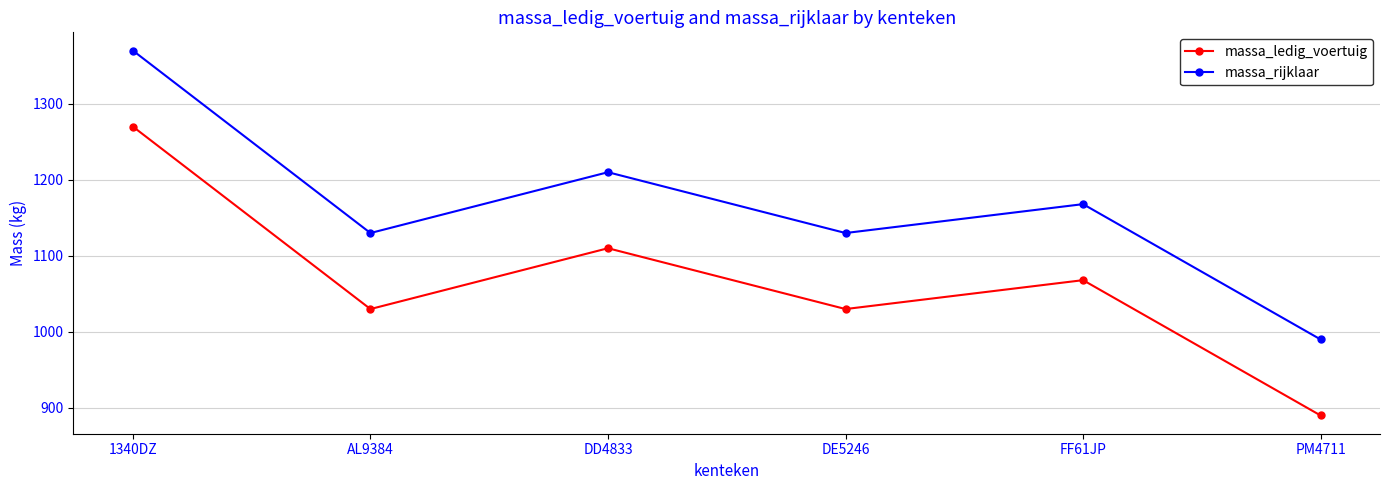

What is the difference between the second highest and minimum values in the massa_rijklaar series?

220